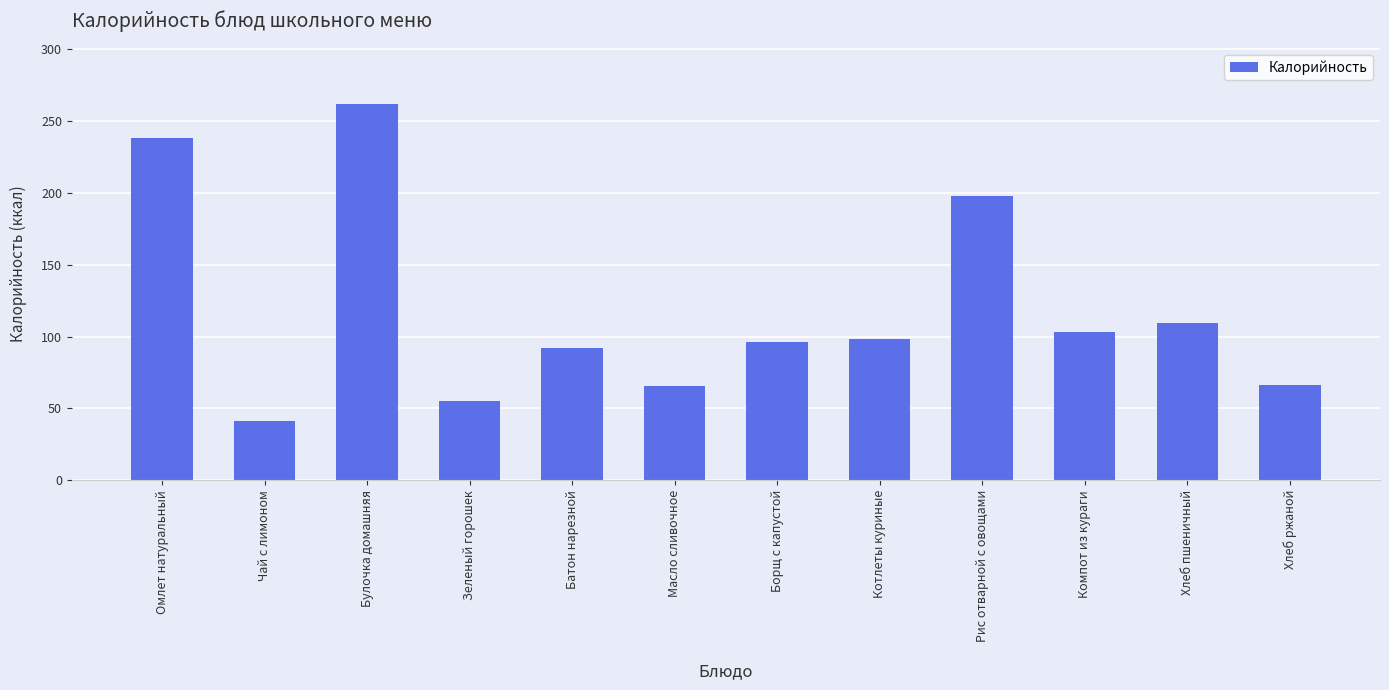

What is the maximum value shown in the chart?

262.0